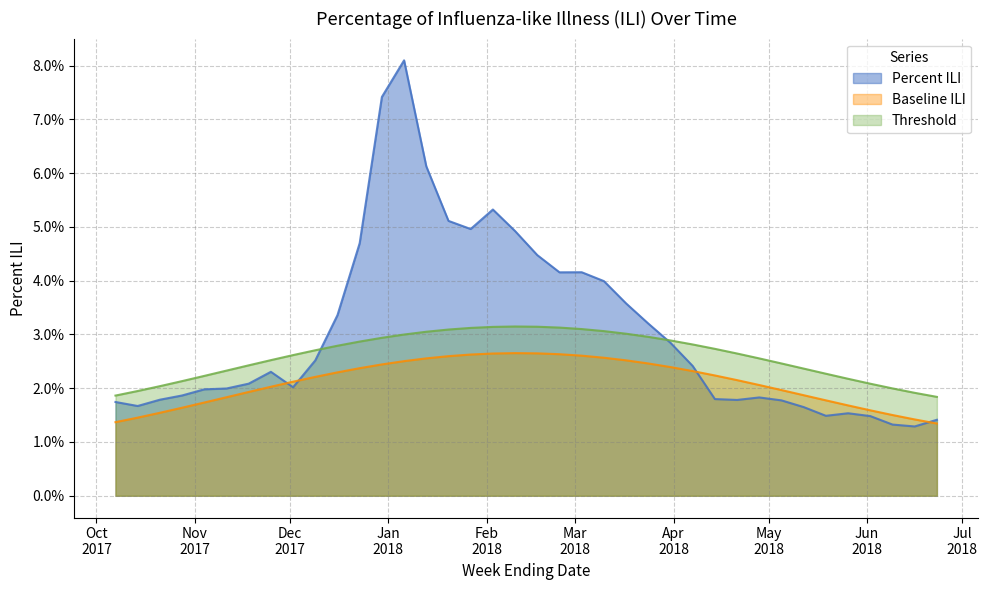

Reading left to right, list all the values displayed in this chart.

Percent ILI: 0.0	0.0	0.0	0.0	0.0	0.0	0.0	0.0	0.0	0.0	0.0	0.0	0.1	0.1	0.1	0.1	0.0	0.1	0.0	0.0	0.0	0.0	0.0	0.0	0.0	0.0	0.0	0.0	0.0	0.0	0.0	0.0	0.0	0.0	0.0	0.0	0.0	0.0
Baseline ILI: 0.0	0.0	0.0	0.0	0.0	0.0	0.0	0.0	0.0	0.0	0.0	0.0	0.0	0.0	0.0	0.0	0.0	0.0	0.0	0.0	0.0	0.0	0.0	0.0	0.0	0.0	0.0	0.0	0.0	0.0	0.0	0.0	0.0	0.0	0.0	0.0	0.0	0.0
Threshold: 0.0	0.0	0.0	0.0	0.0	0.0	0.0	0.0	0.0	0.0	0.0	0.0	0.0	0.0	0.0	0.0	0.0	0.0	0.0	0.0	0.0	0.0	0.0	0.0	0.0	0.0	0.0	0.0	0.0	0.0	0.0	0.0	0.0	0.0	0.0	0.0	0.0	0.0